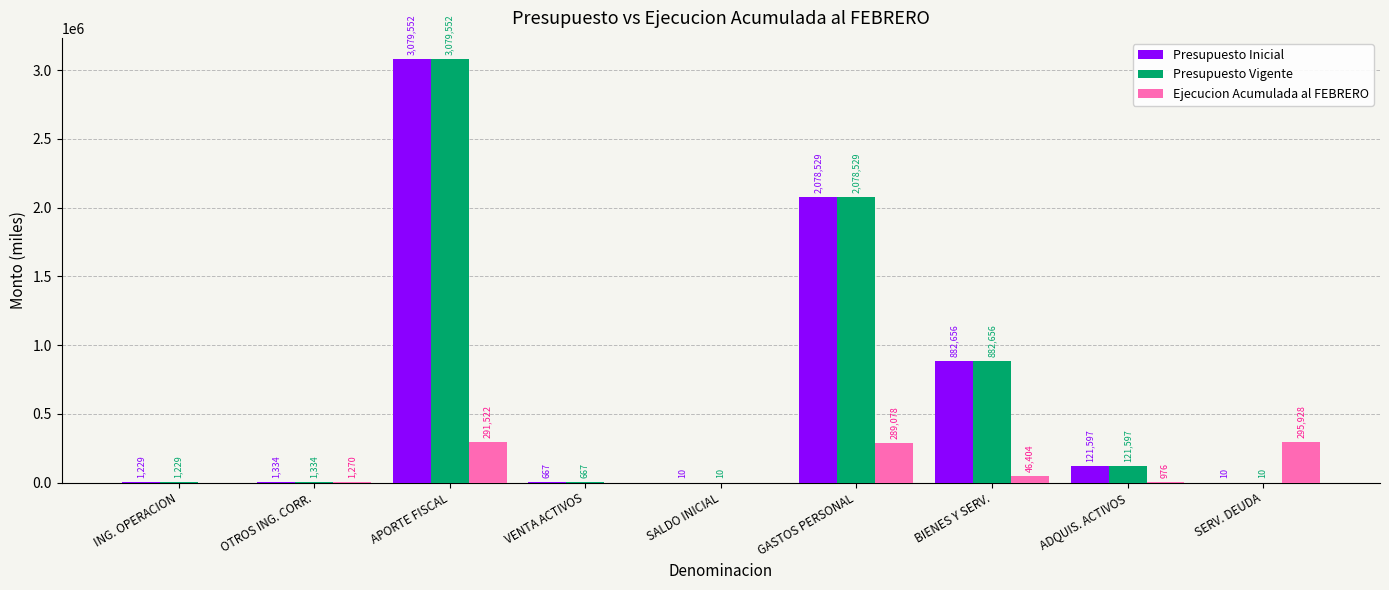

At which label is Ejecucion Acumulada al FEBRERO closest to 147964?

BIENES Y SERV.